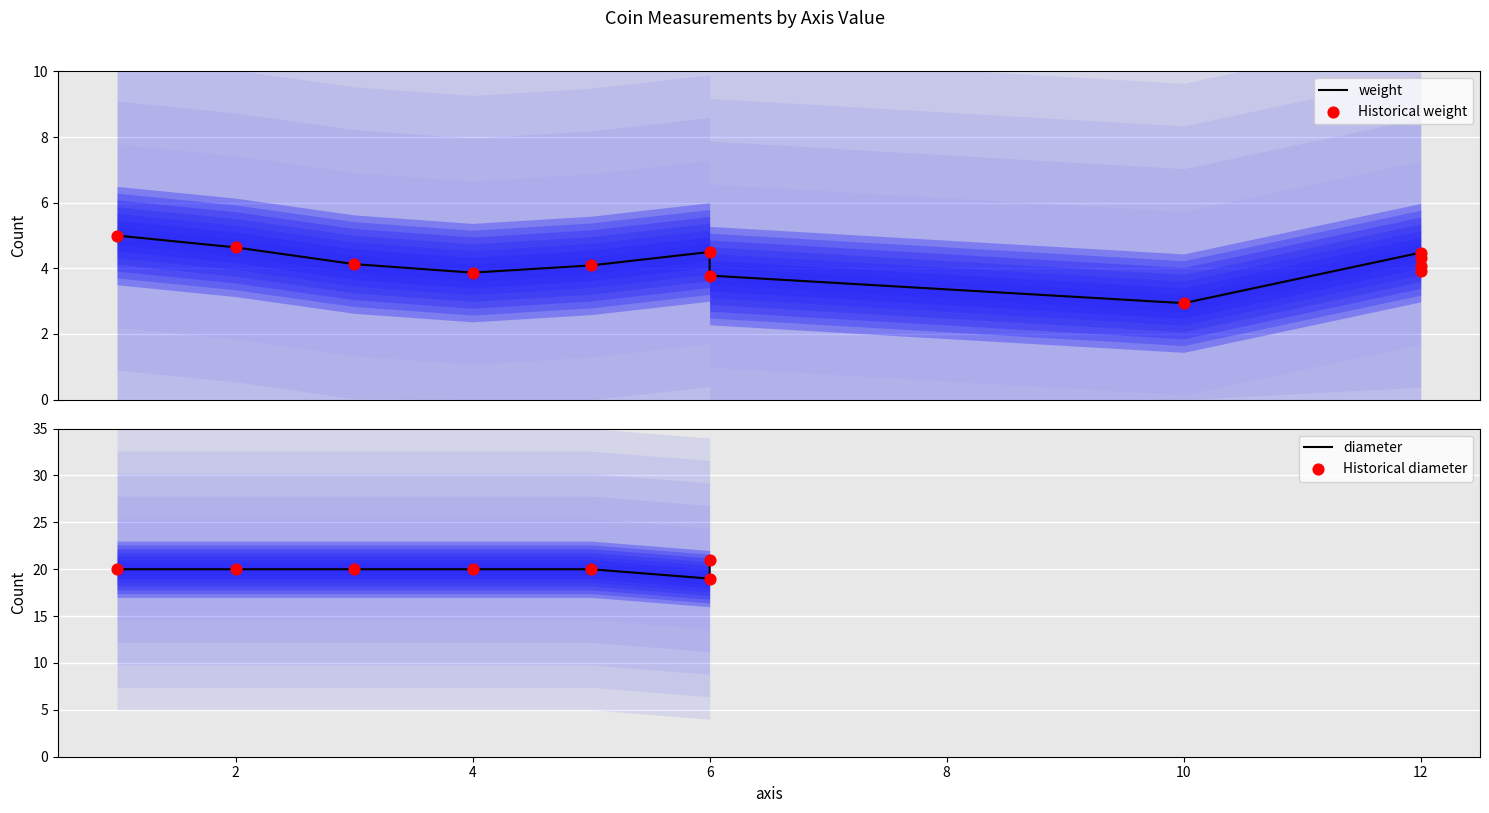

What is the change in value from 1 to 6?

-1.2